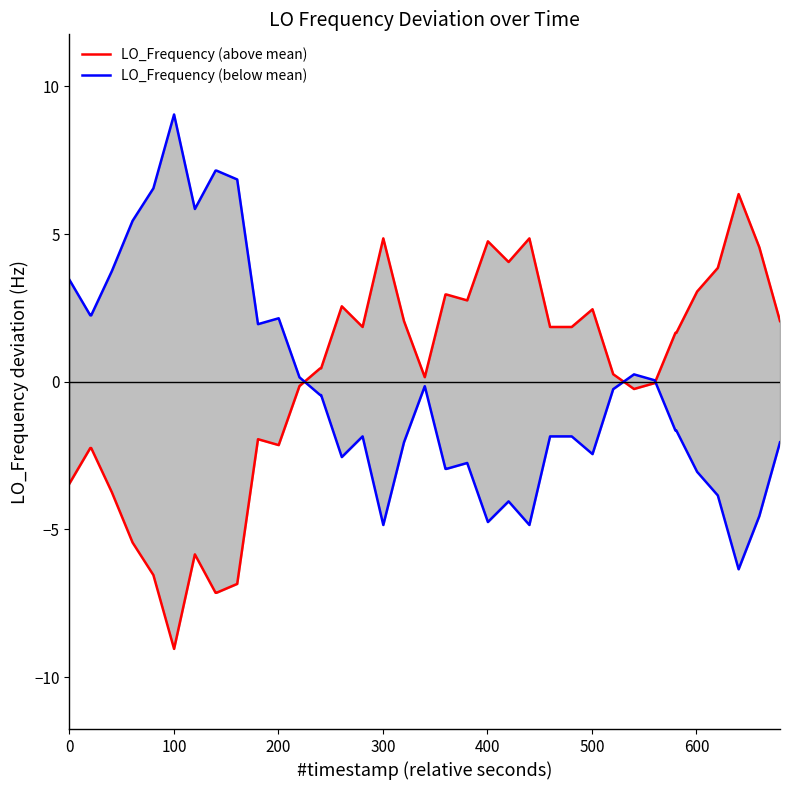

What is the value of the LO_Frequency (below mean) point at the 2nd from the left?

2.2